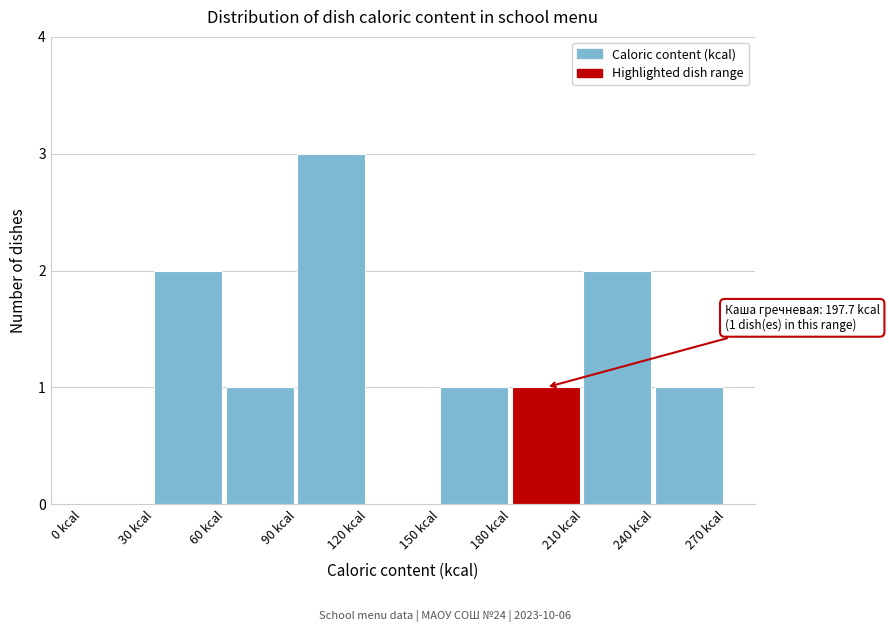

Which range on the x-axis has the tallest bar?

90 to 120